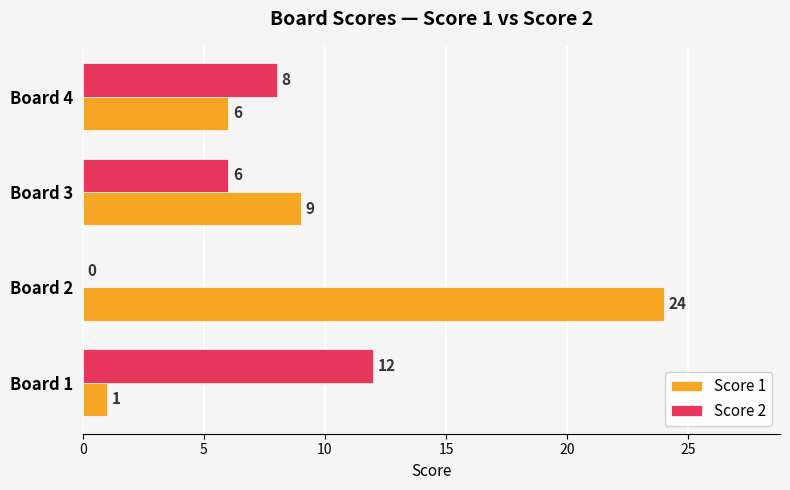

What is the sum of the Score 2 values at Board 3 and Board 1?

18